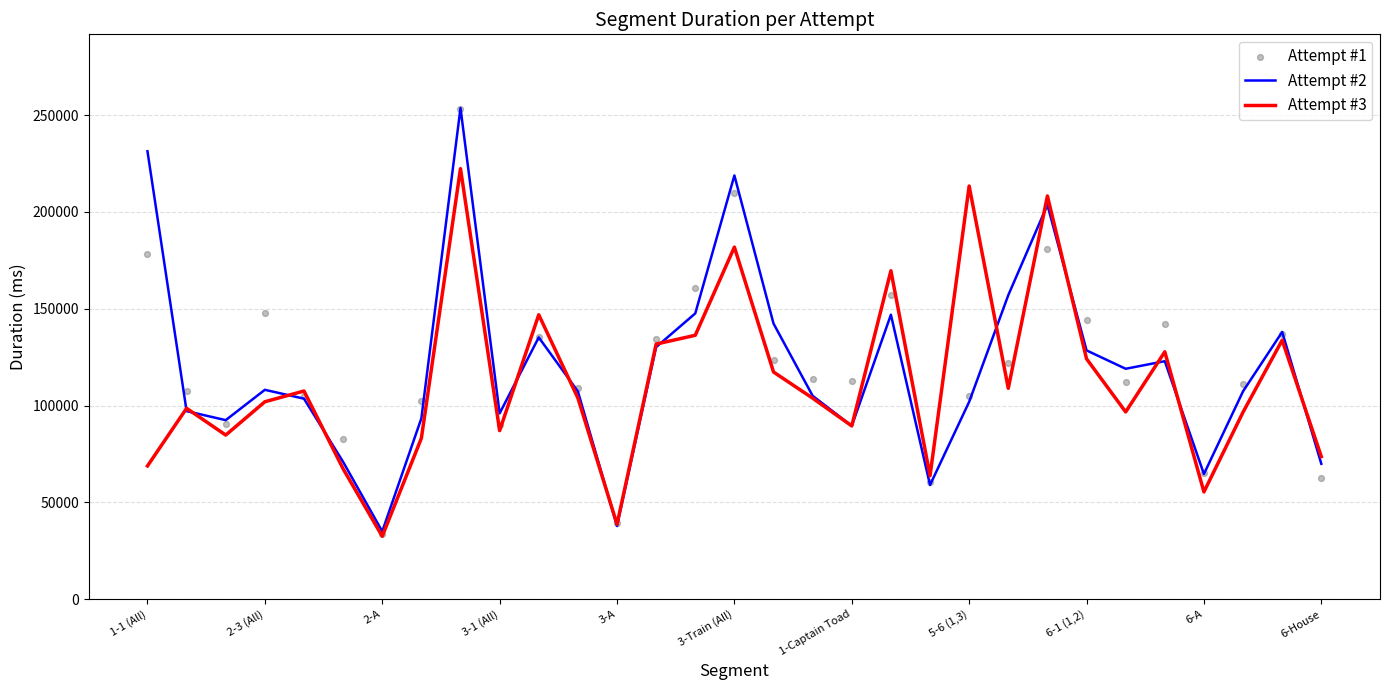

Which series has the widest spread of Y values?

Attempt #1